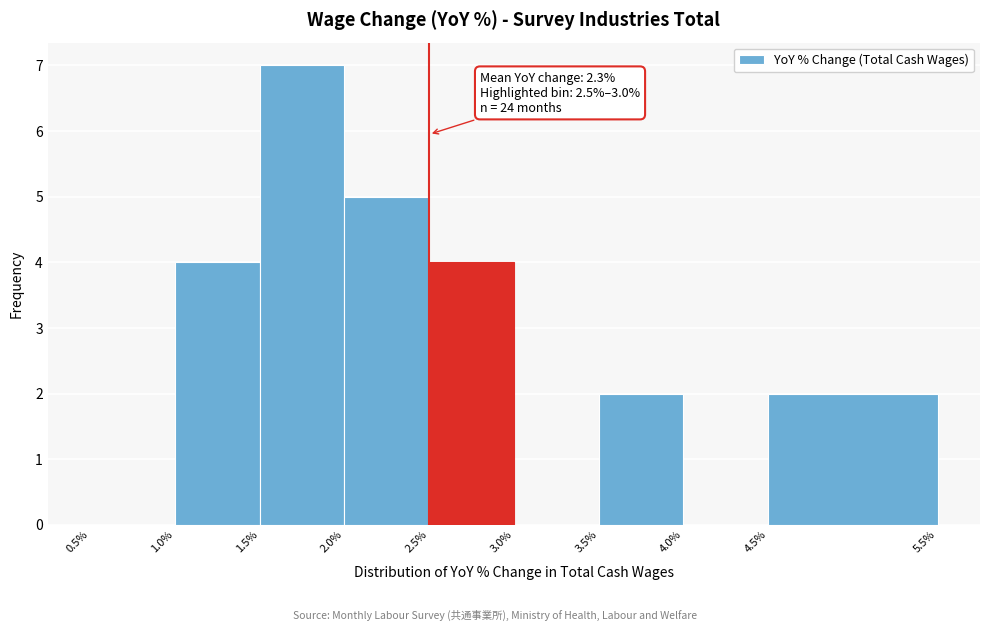

Which range on the x-axis has the tallest bar?

1.5% to 2.0%